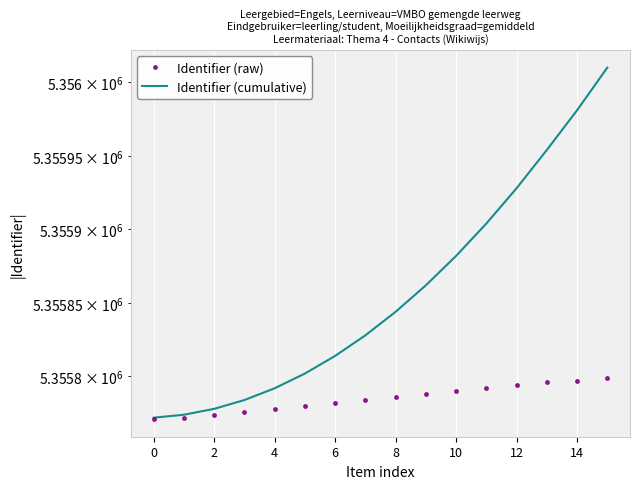

The Identifier (raw) series shows 1814385 at 12. True or false?

False